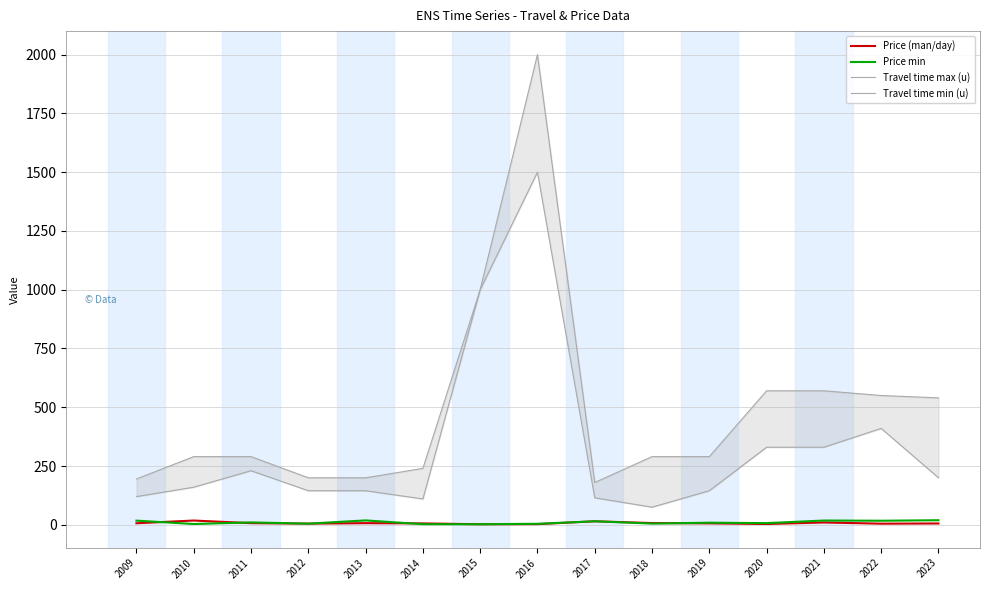

Is it true that Price (man/day) equals 18.2 at 2010?

True